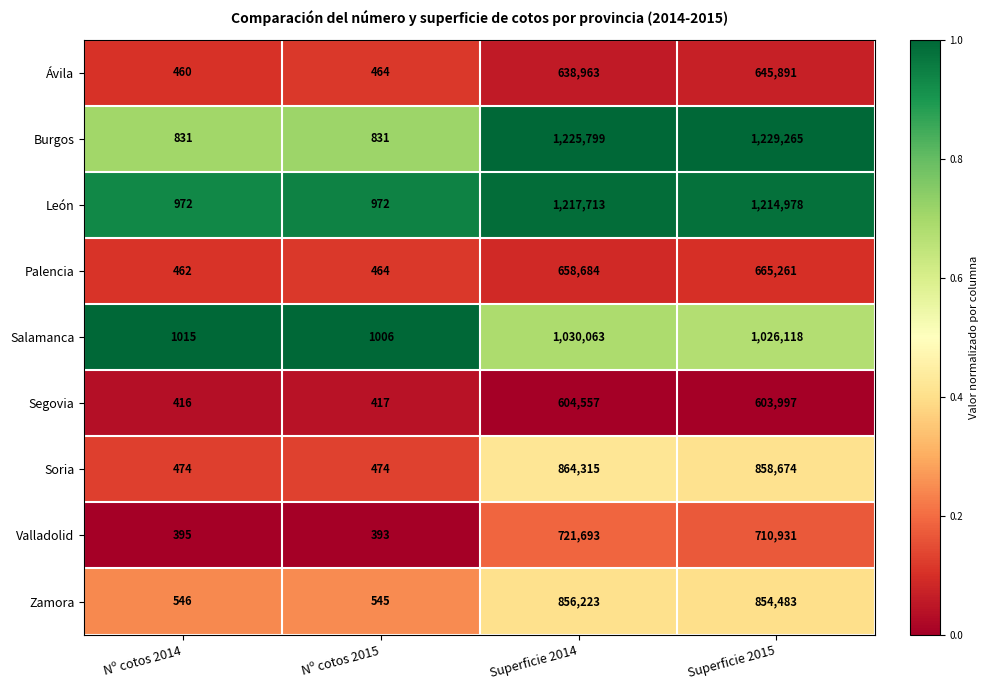

What is the minimum value shown in the chart?

393